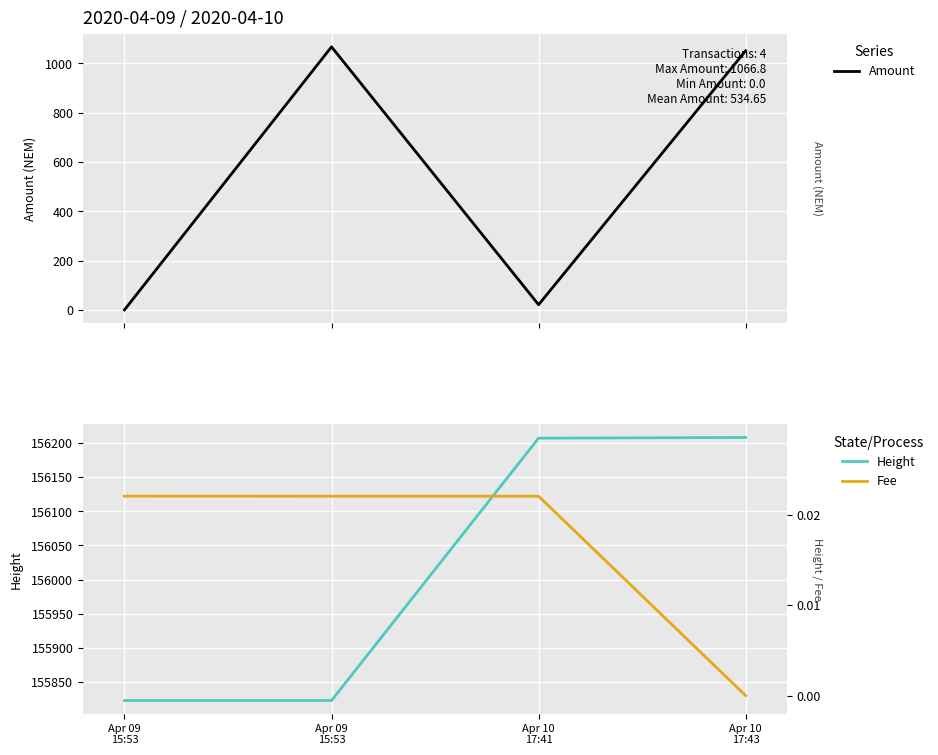

What are all the series names shown in the legend?

Amount, Height, Fee